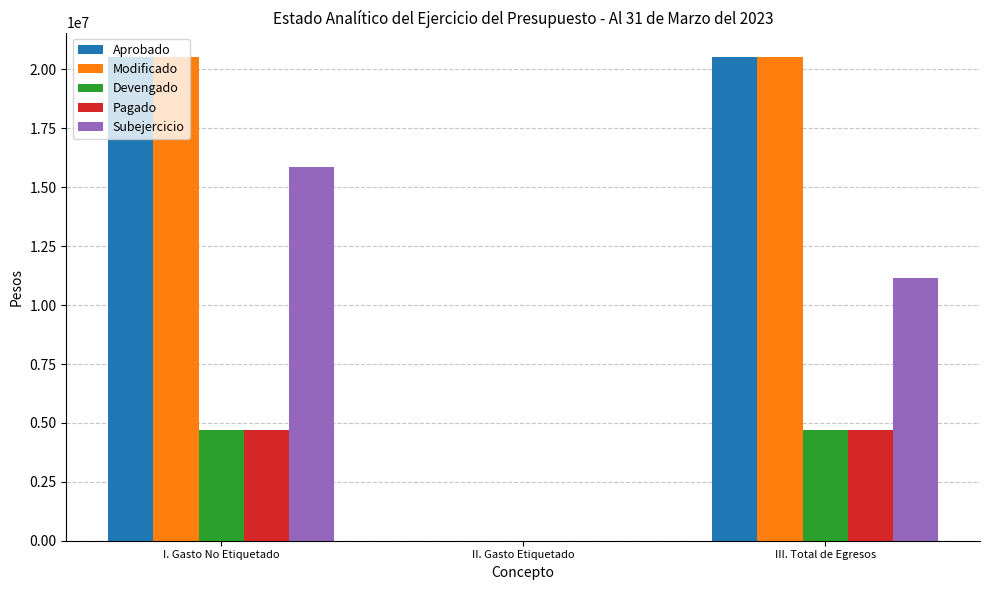

Count the number of data series in this chart.

5